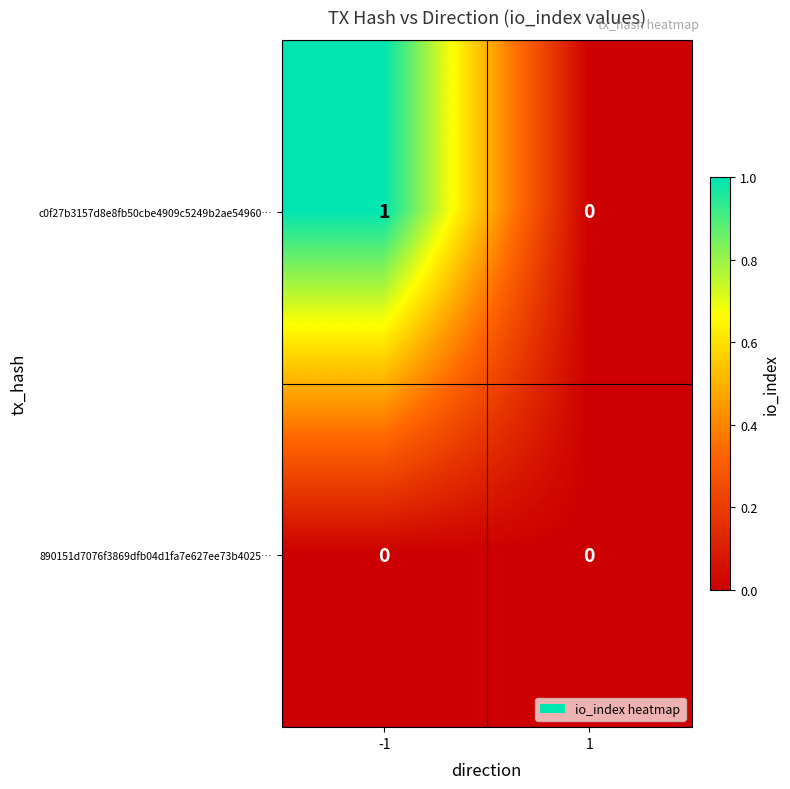

Reading left to right, extract all data points from this chart.

c0f27b3157d8e8fb50cbe4909c5249b2ae54960…: -1=1	1=0
890151d7076f3869dfb04d1fa7e627ee73b4025…: -1=0	1=0